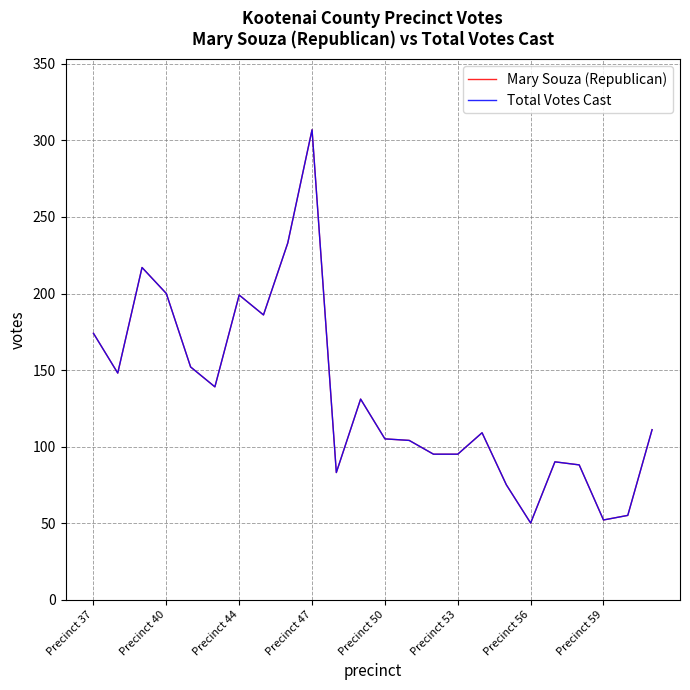

Is this an area chart (filled region under the line)?

No